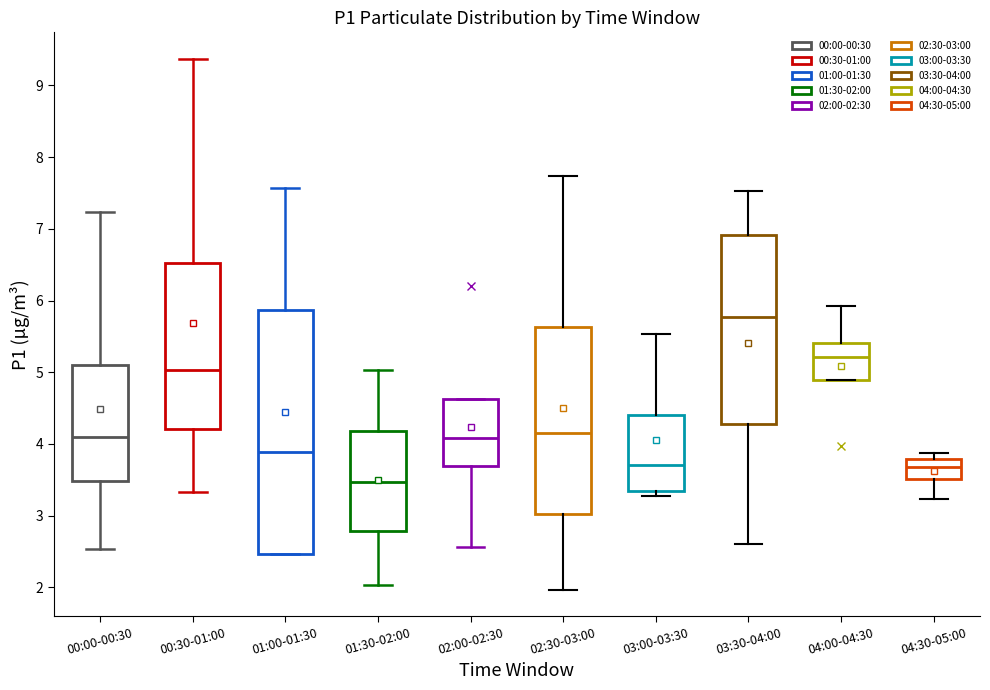

Reading left to right, read every box against the y-axis: the position of its median line, the range the box covers, and the ends of its whiskers. The values are not printed on the chart, so give them approximately, as read against the axis.

00:00-00:30: median 4.1, box 3.5 to 5.1, whiskers 2.5 to 7.2
00:30-01:00: median 5.0, box 4.2 to 6.5, whiskers 3.3 to 9.4
01:00-01:30: median 3.9, box 2.5 to 5.9, whiskers 2.5 to 7.6
01:30-02:00: median 3.5, box 2.8 to 4.2, whiskers 2.0 to 5.0
02:00-02:30: median 4.1, box 3.7 to 4.6, whiskers 2.6 to 4.6
02:30-03:00: median 4.2, box 3.0 to 5.6, whiskers 2.0 to 7.7
03:00-03:30: median 3.7, box 3.3 to 4.4, whiskers 3.3 (just below the box's lower edge) to 5.5
03:30-04:00: median 5.8, box 4.3 to 6.9, whiskers 2.6 to 7.5
04:00-04:30: median 5.2, box 4.9 to 5.4, whiskers 4.9 to 5.9
04:30-05:00: median 3.7, box 3.5 to 3.8, whiskers 3.2 to 3.9